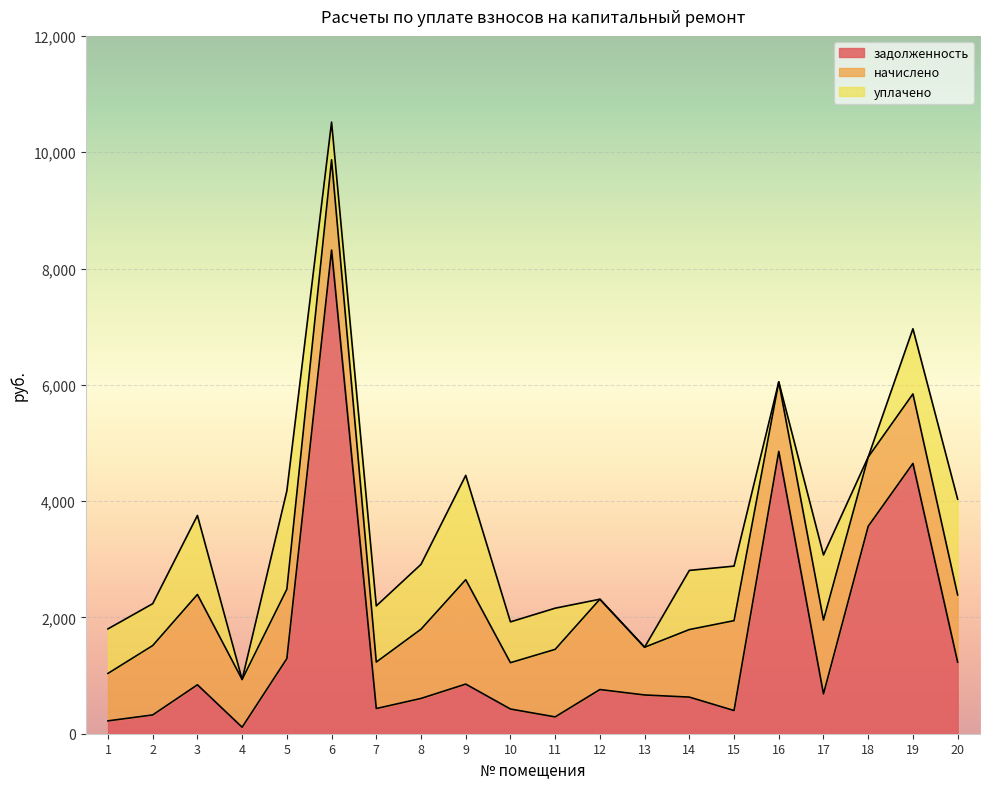

What is the greatest value displayed?

8316.8